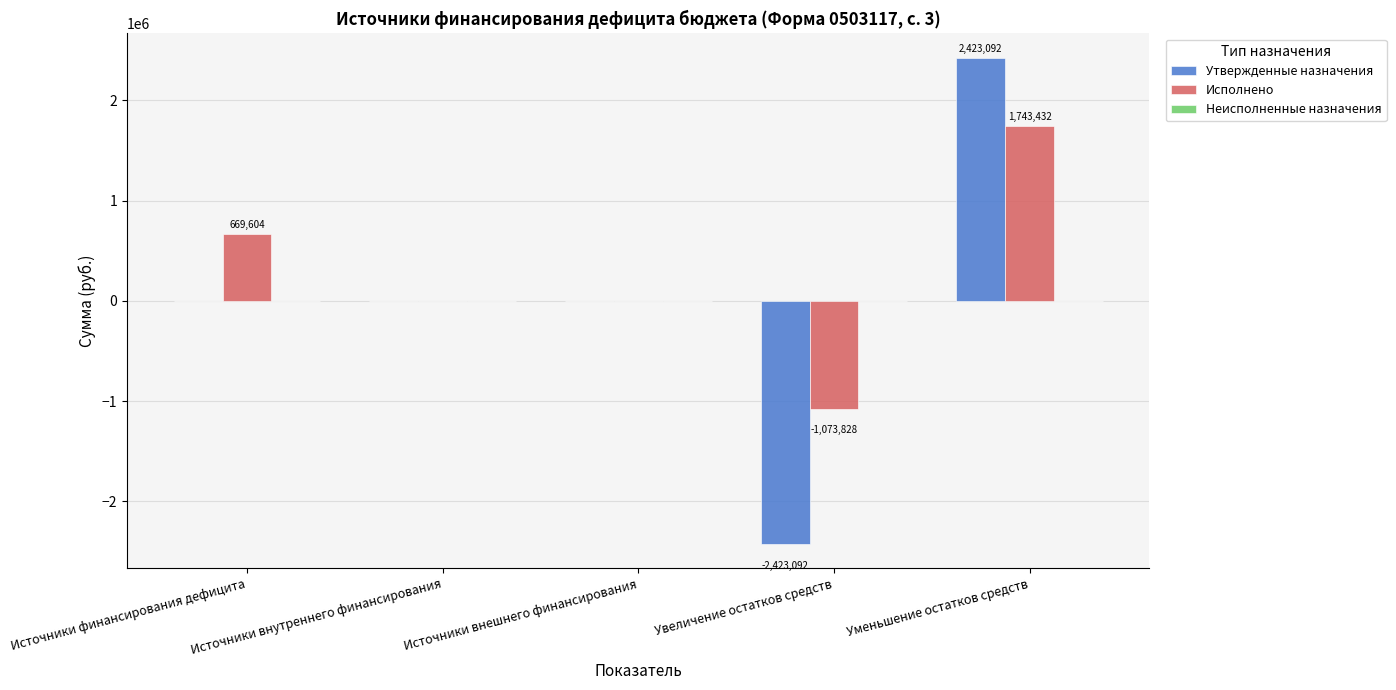

Which series has the largest total across all categories?

Исполнено